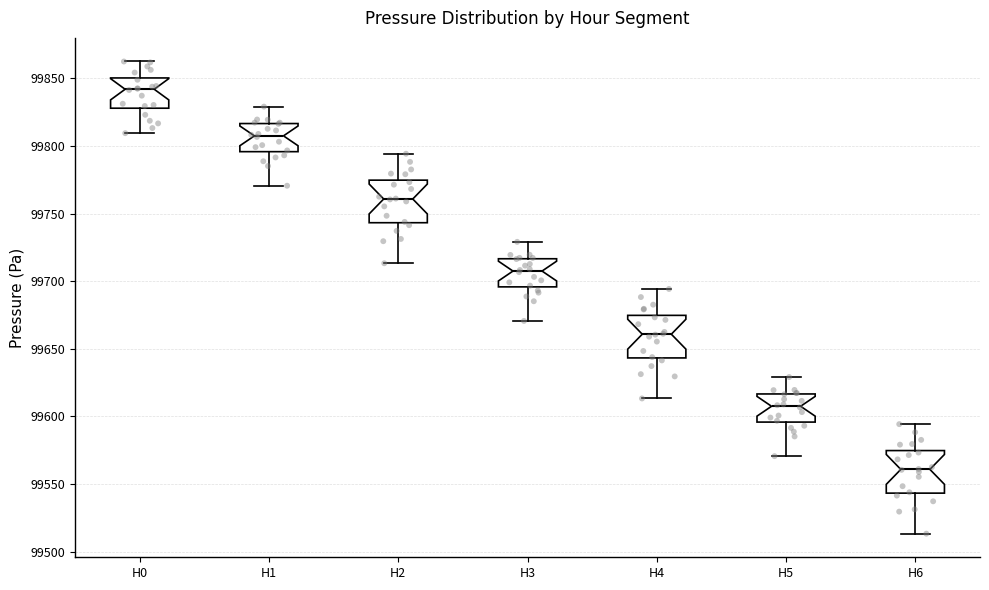

Where is the upper edge of the box for H0 on the y-axis? The values are not printed on the chart, so give them approximately, as read against the axis.

99850